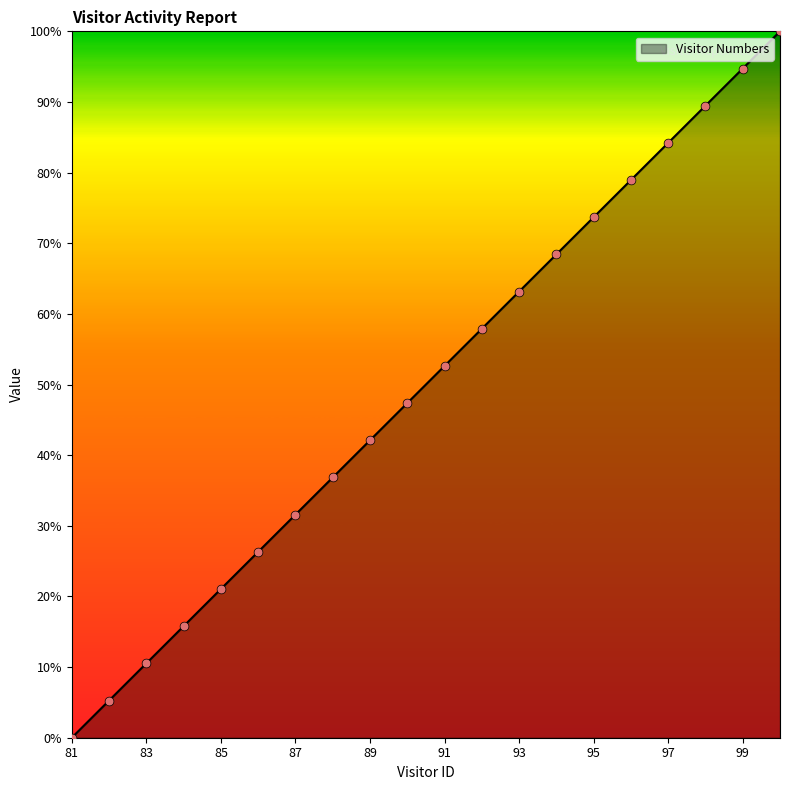

What is the difference between the maximum and minimum values?

100.0